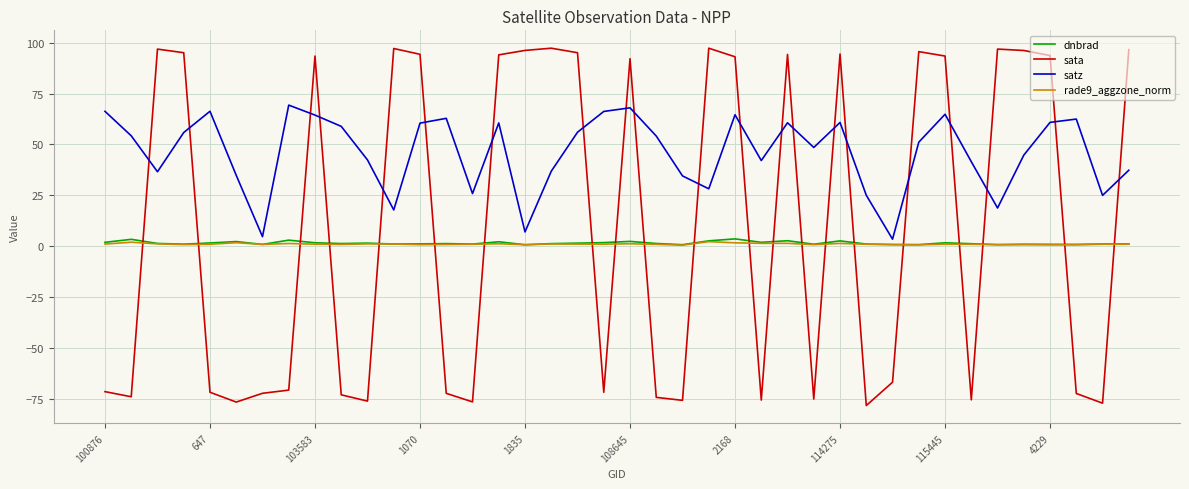

How many times do sata and dnbrad cross each other?

21